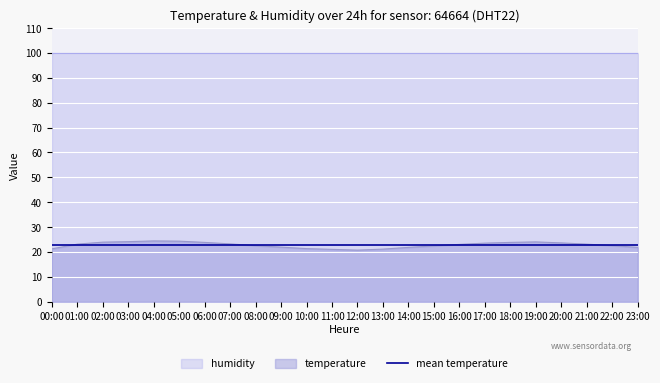

Reading left to right, extract all data points from this chart.

21.2	23.1	23.9	24.1	24.4	24.3	23.8	23.2	22.5	21.9	21.3	21.0	20.7	21.1	21.8	22.4	23.0	23.5	23.8	24.0	23.6	23.1	22.5	21.8